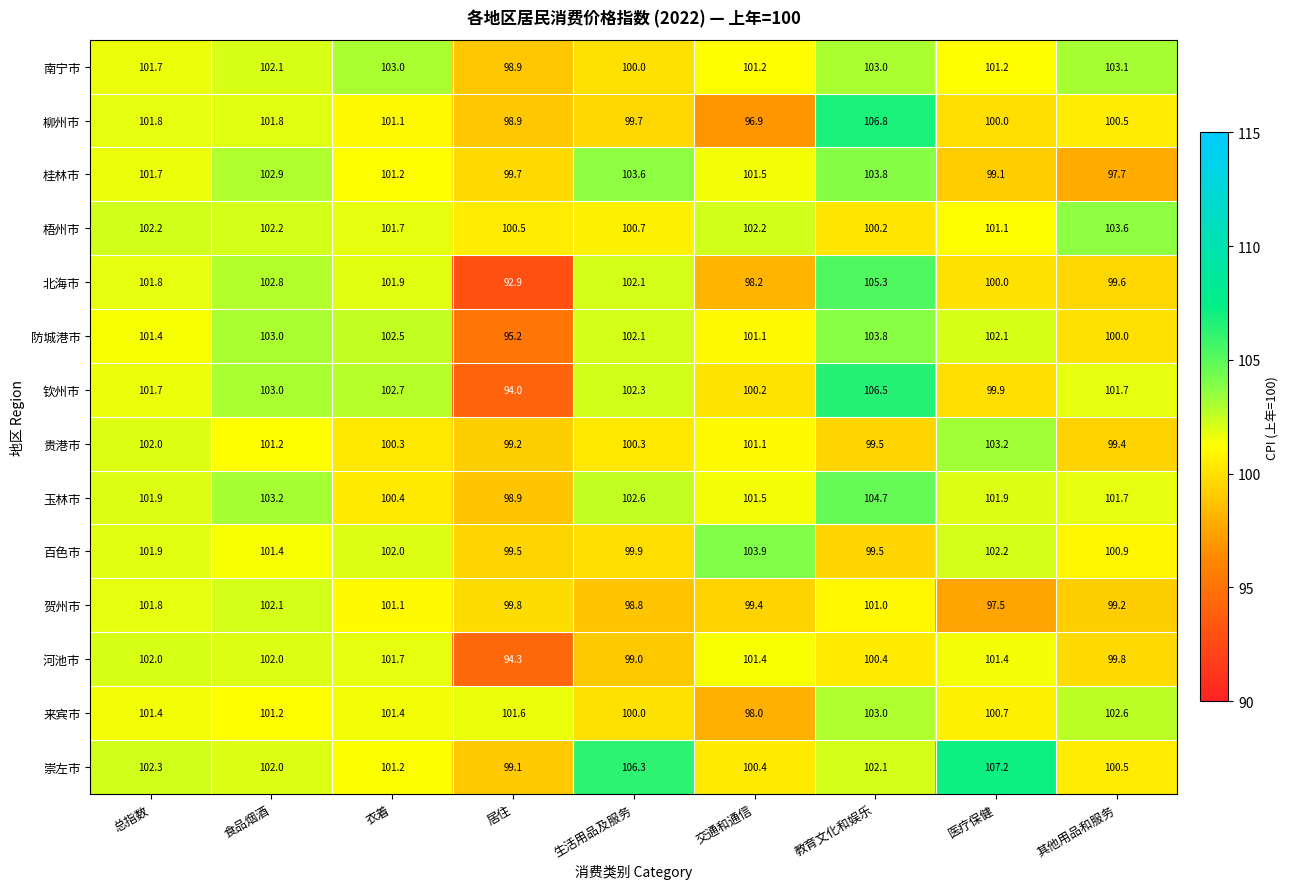

What is the difference between the 防城港市 values at 食品烟酒 and 生活用品及服务?

0.9